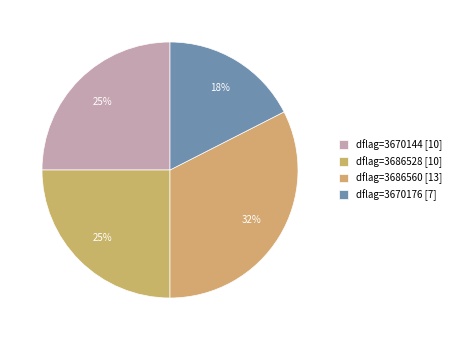

How many segments does this pie chart have?

4